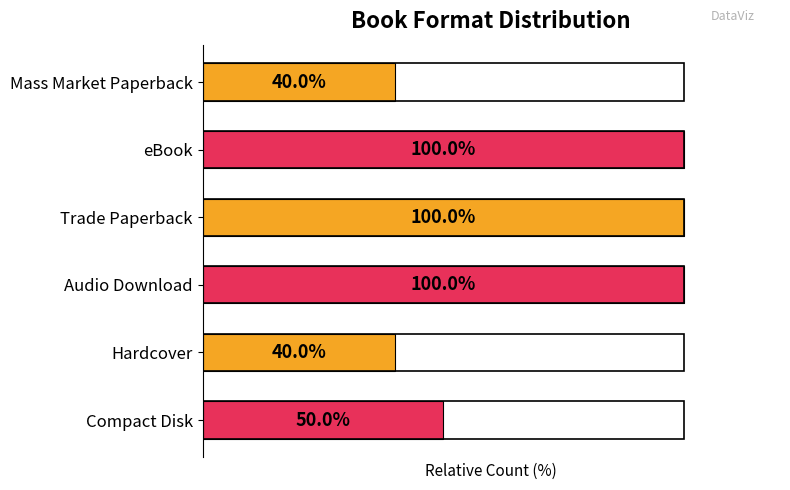

At which label is the value closest to 70?

Compact Disk